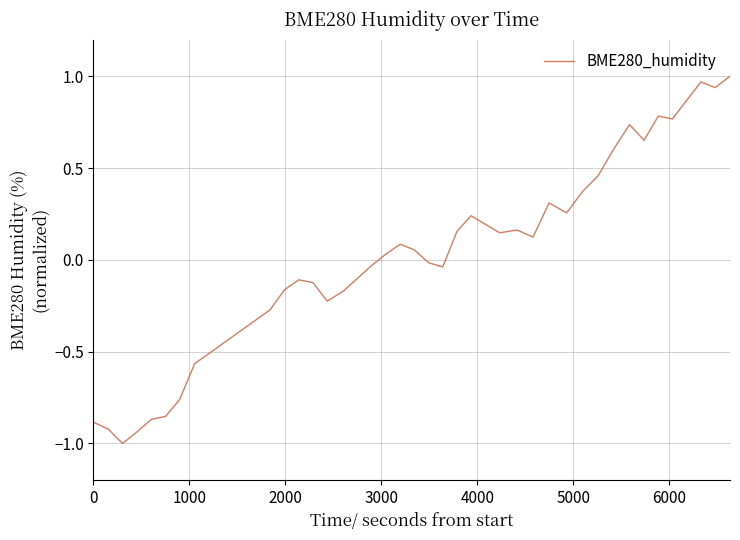

What is the minimum value shown in the chart?

-1.0